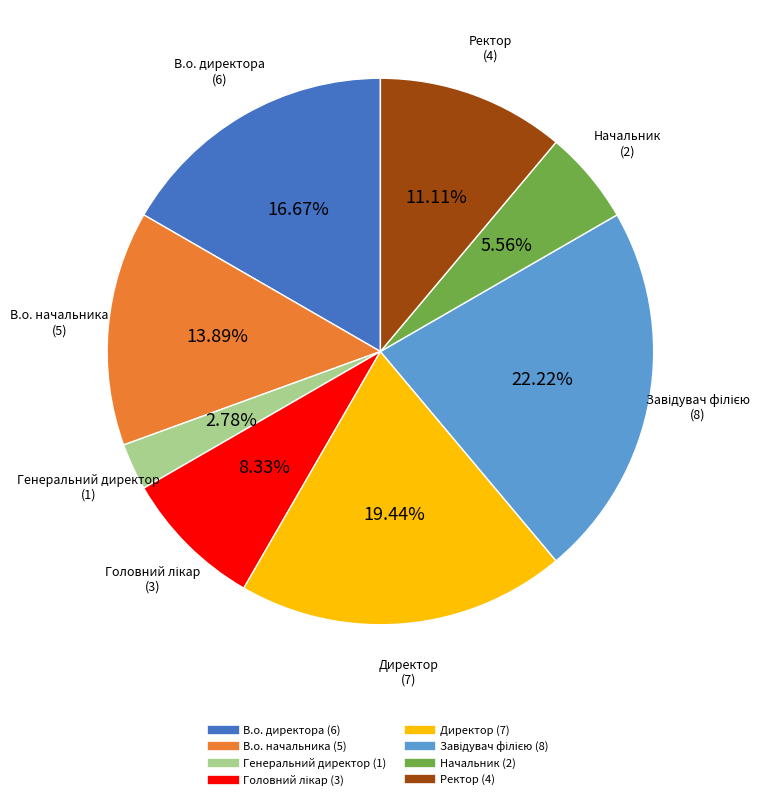

Which slice is the smallest?

Генеральний директор